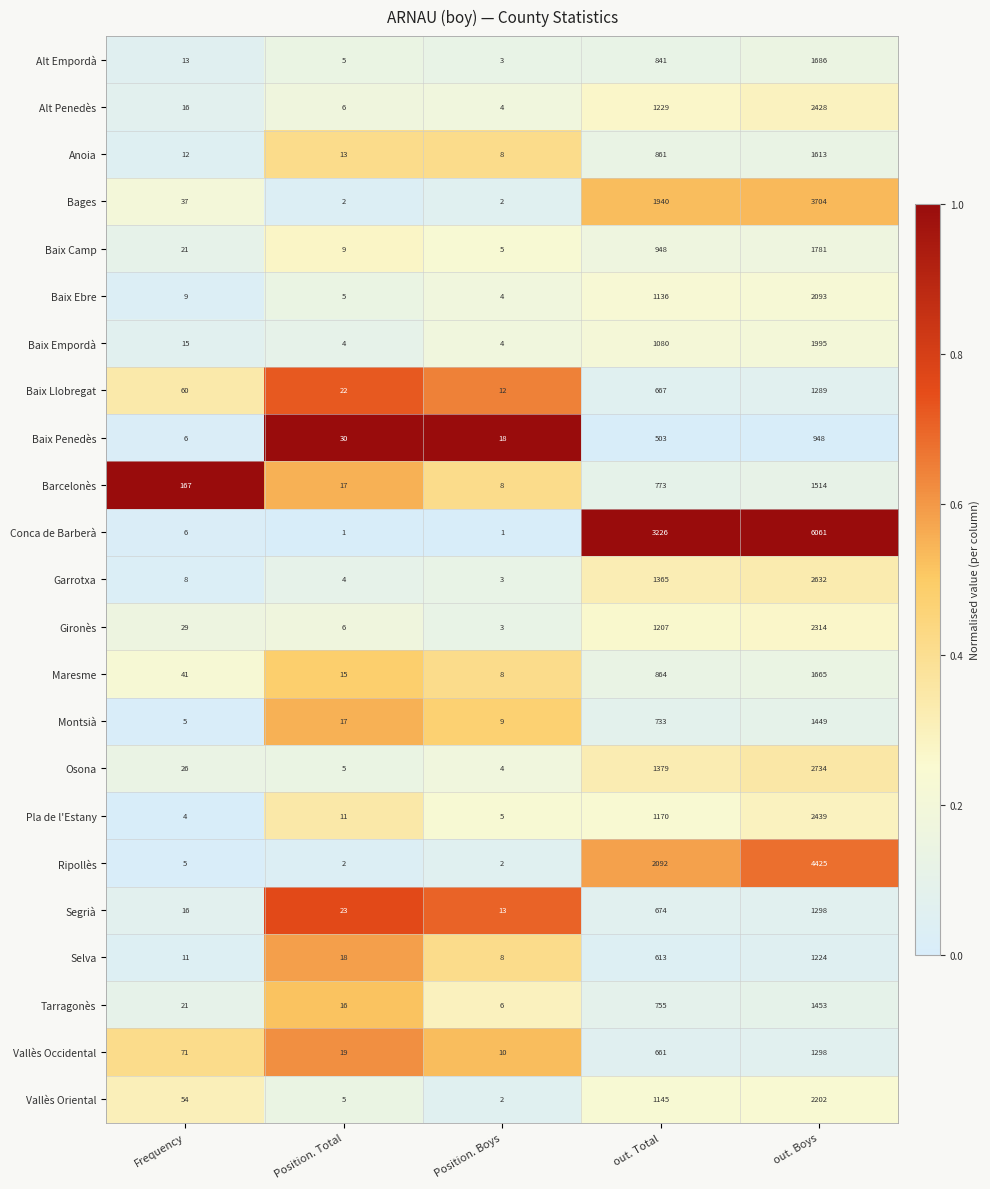

How many categories are shown in the chart?

5